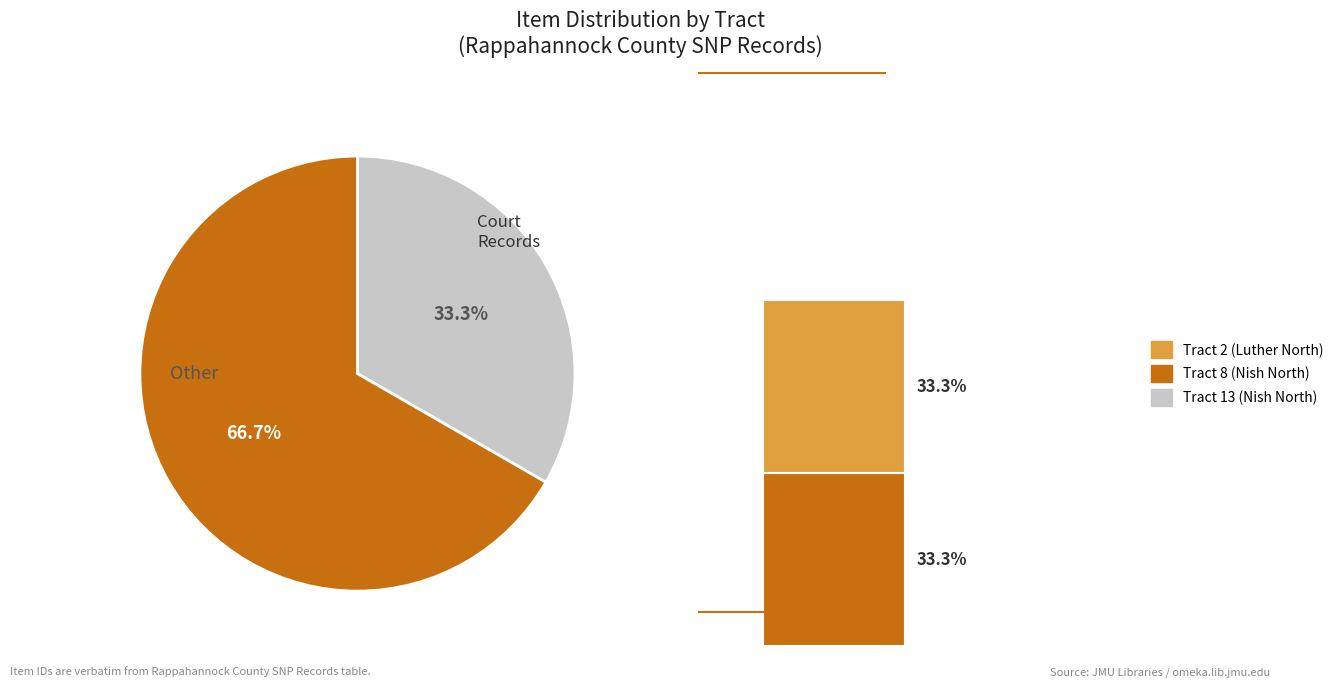

Which category has the smallest portion of the pie?

Tract 13 (Nish North)